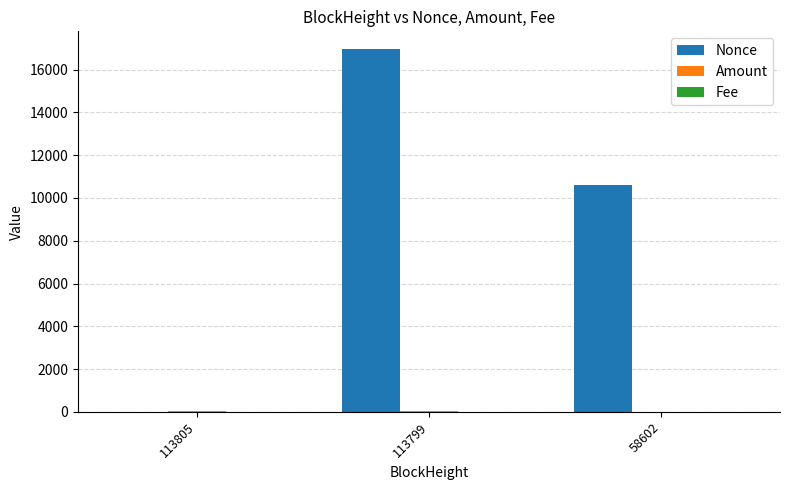

At which category is the sum across all series the highest?

113799